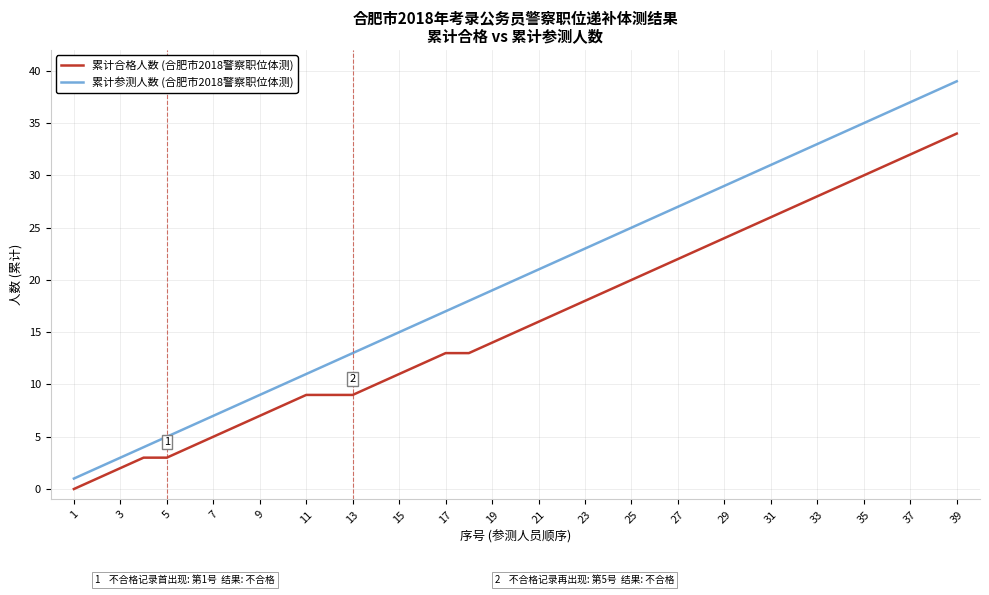

True or false: 累计参测人数 (合肥市2018警察职位体测) and 累计合格人数 (合肥市2018警察职位体测) intersect in this chart.

False